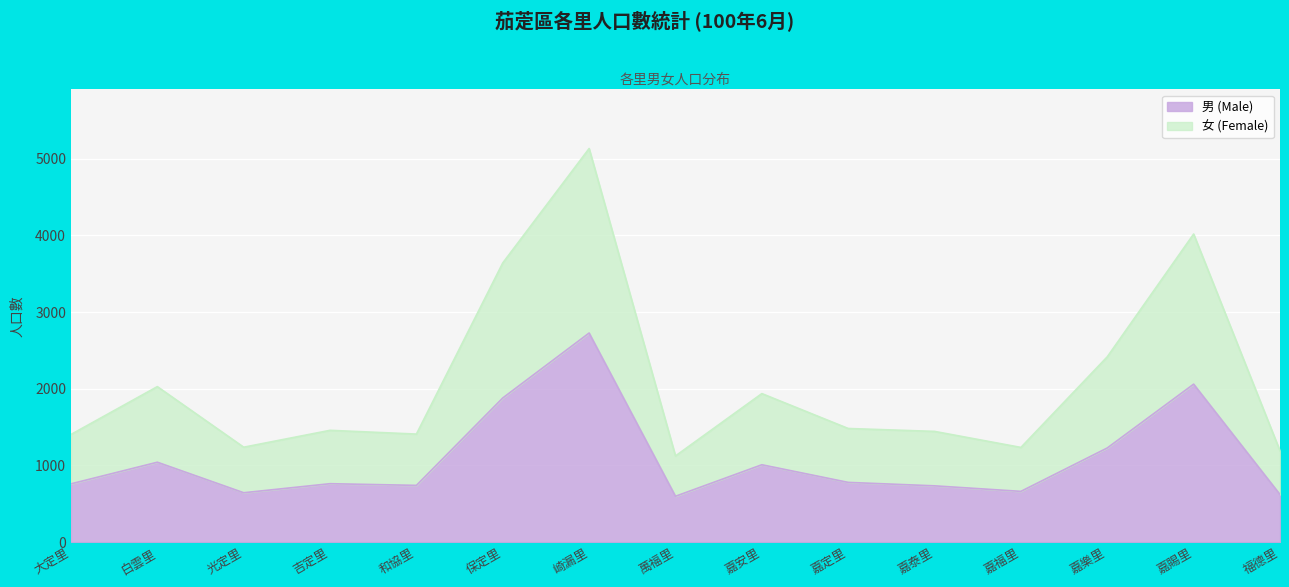

True or false: 女 (Female) and 男 (Male) cross at least once.

False